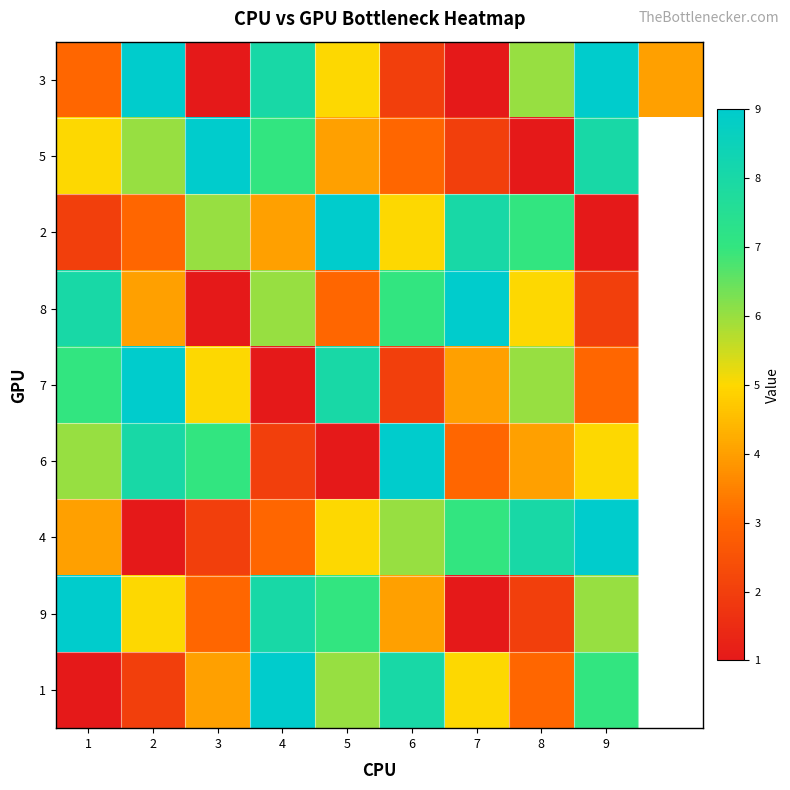

List the series in order of their peak value, highest first.

3, 5, 2, 8, 7, 6, 4, 9, 1